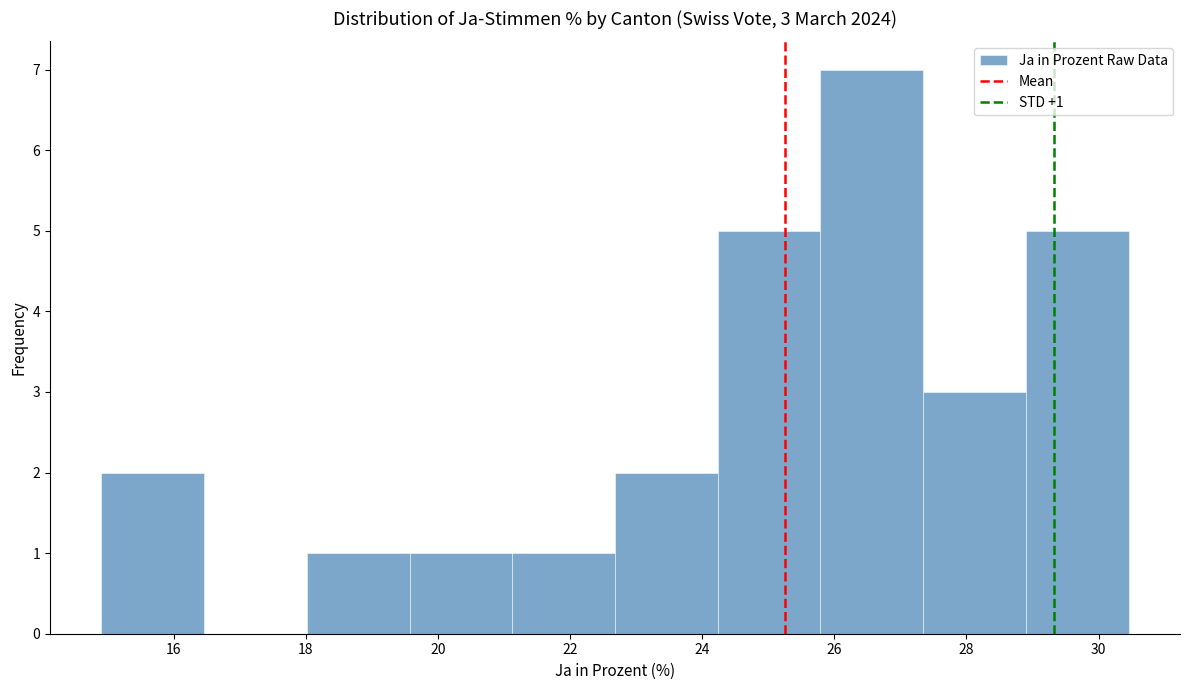

Over which range of the x-axis is the bar tallest?

25.8 to 27.4